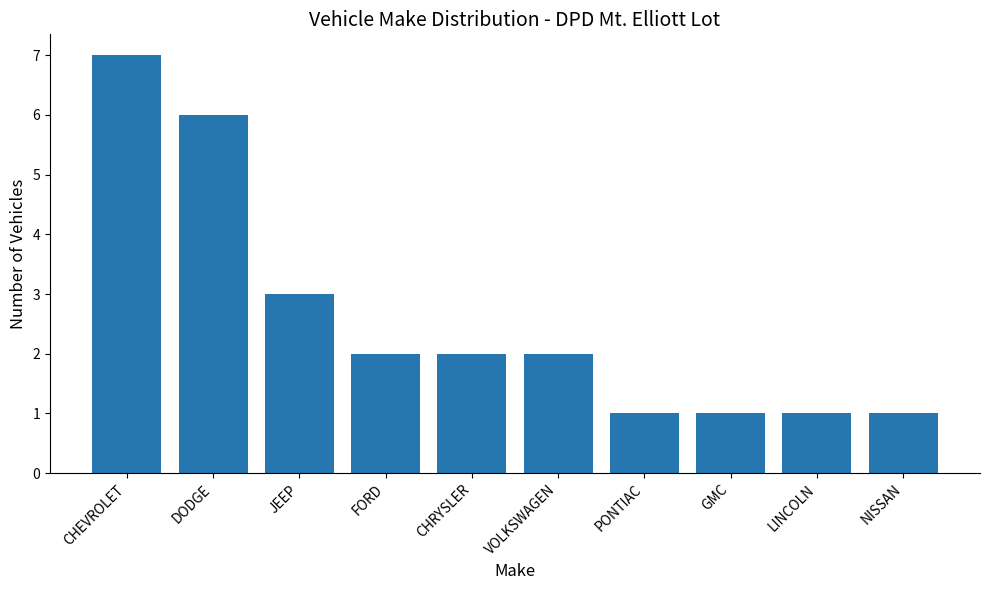

What is the label of the 5th bar from the left?

CHRYSLER